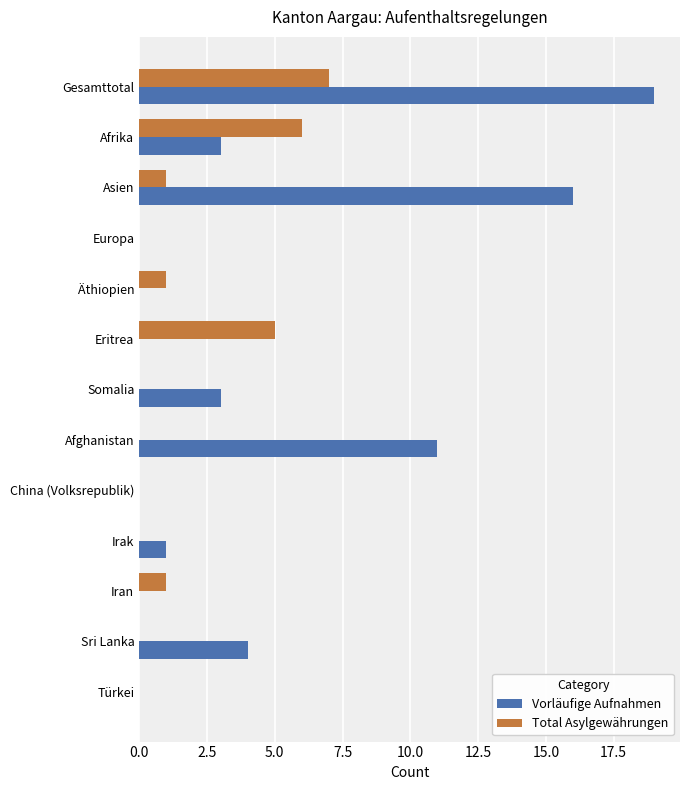

Count the number of data series in this chart.

2